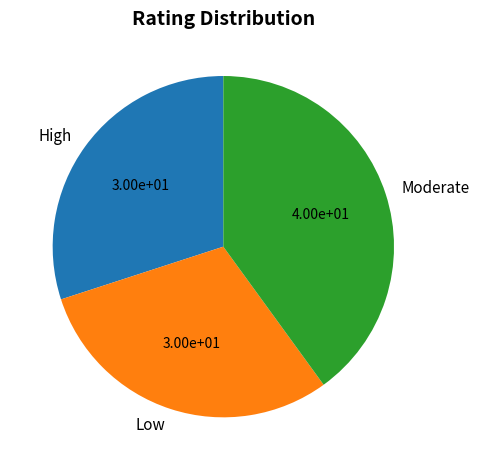

Do High and Moderate together represent more than half of the pie?

Yes